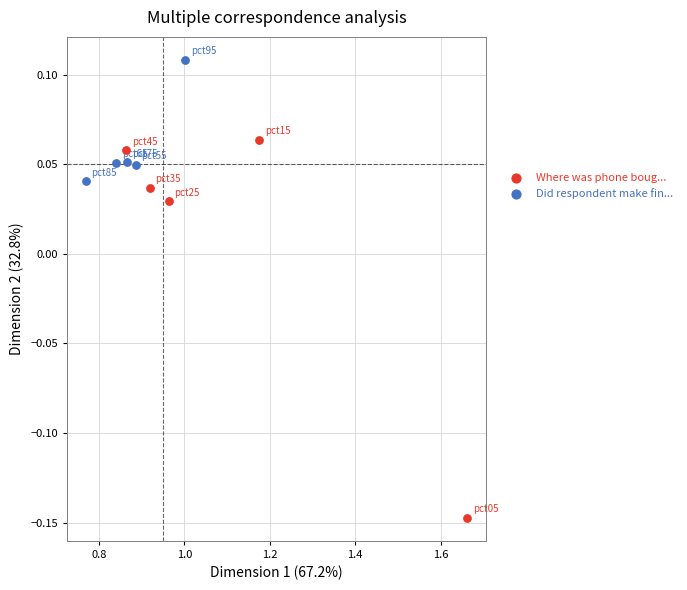

Which series reaches the minimum Y coordinate?

Where was phone boug...